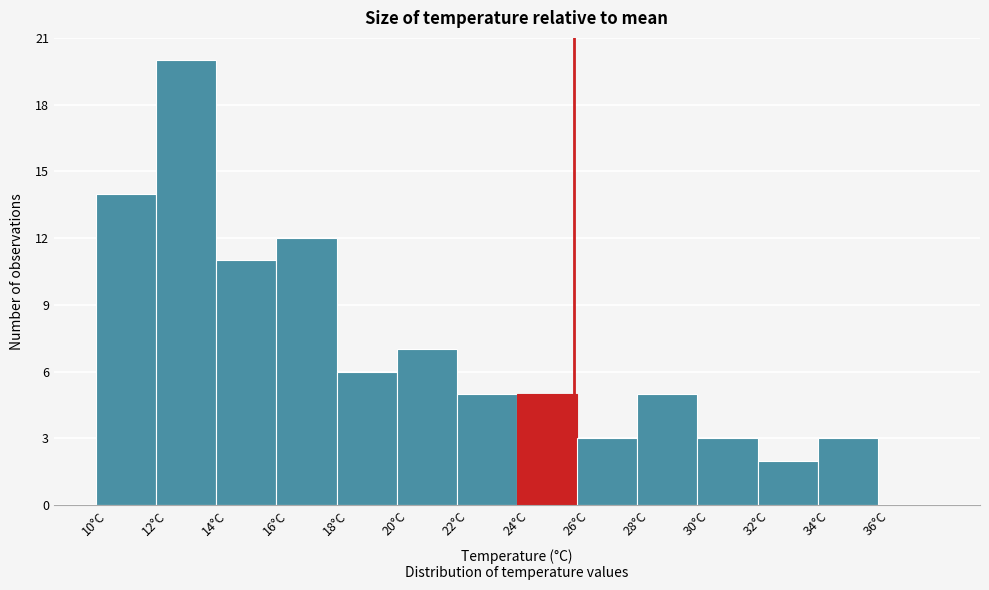

Reading left to right, transcribe this chart: for each bar, give the range it covers on the x-axis and its height. The values are not printed on the chart, so give them approximately, as read against the axis.

9.6 to 11.6: 14
11.6 to 13.6: 20
13.6 to 15.6: 11
15.6 to 17.6: 12
17.6 to 19.6: 6
19.6 to 21.6: 7
21.6 to 23.6: 5
23.6 to 25.6: 5
25.6 to 27.6: 3
27.6 to 29.6: 5
29.6 to 31.6: 3
31.6 to 33.6: 2
33.6 to 35.6: 3
35.6 to 37.6: 0